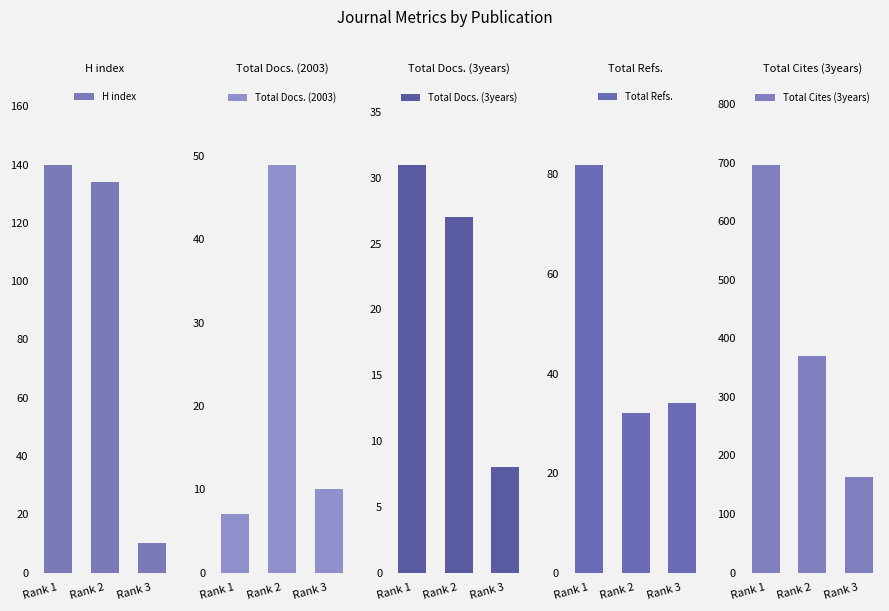

What is the value of the Total Docs. (2003) bar at the 3rd from the left?

10